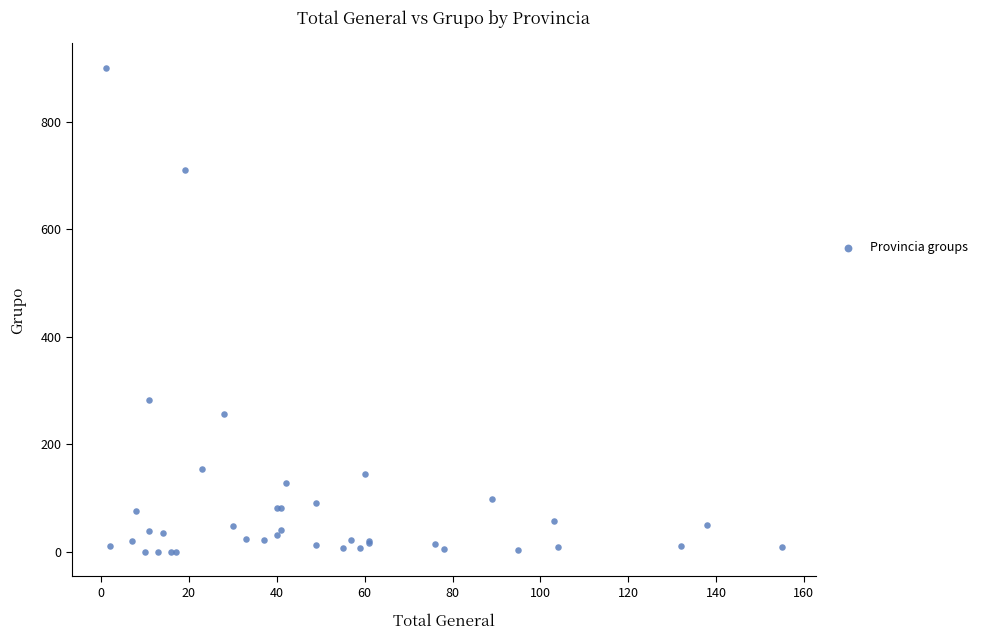

What Y value in the scatter plot is closest to 450?

282